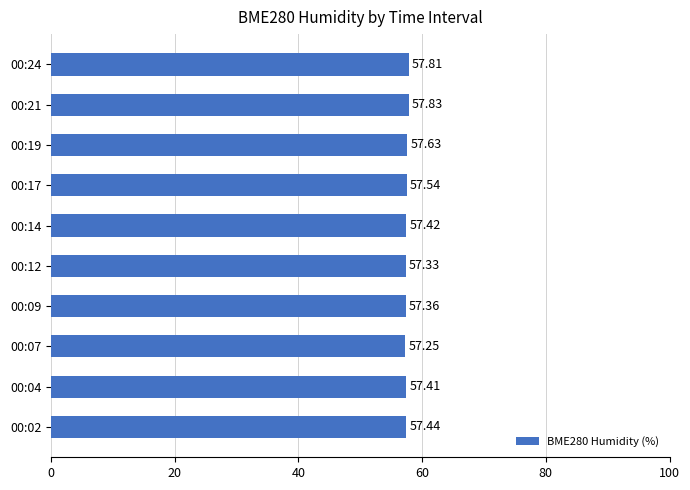

Are the bars horizontal?

Yes